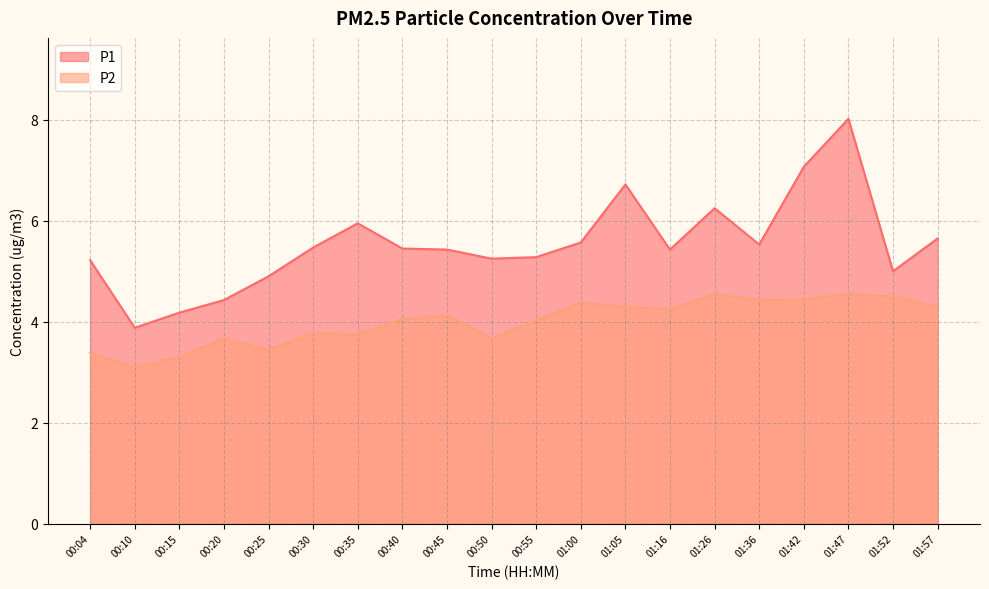

Which has a higher value, 00:10 or 01:57?

01:57